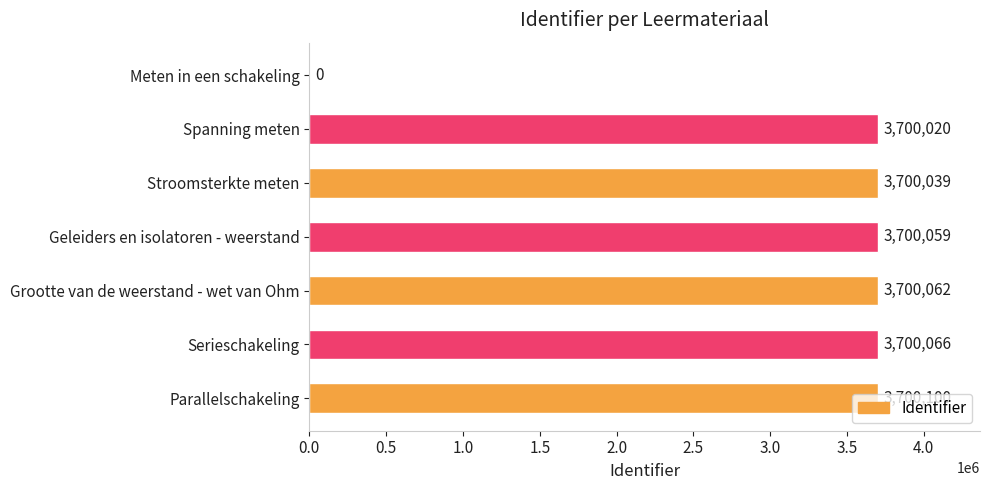

Count the number of data series in this chart.

1